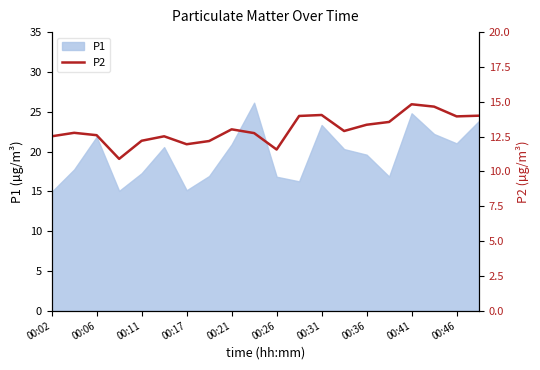

The P1 series shows 16.8 at 00:26. True or false?

True